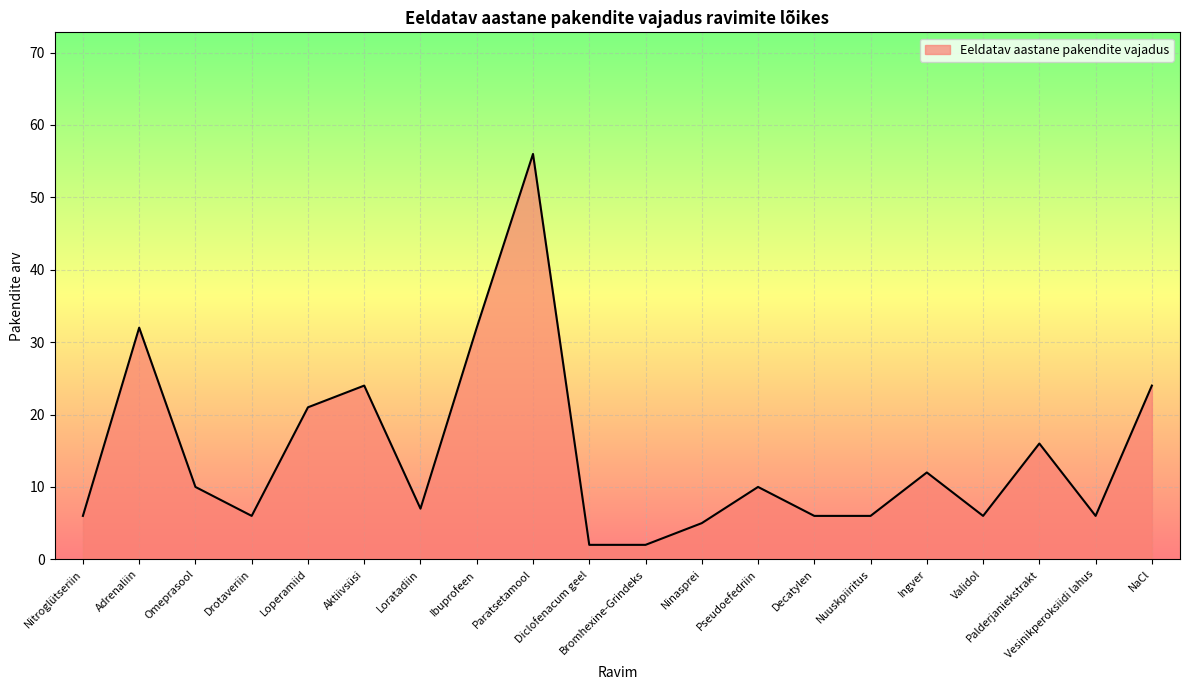

At which category does the chart reach its peak across all series?

Paratsetamool